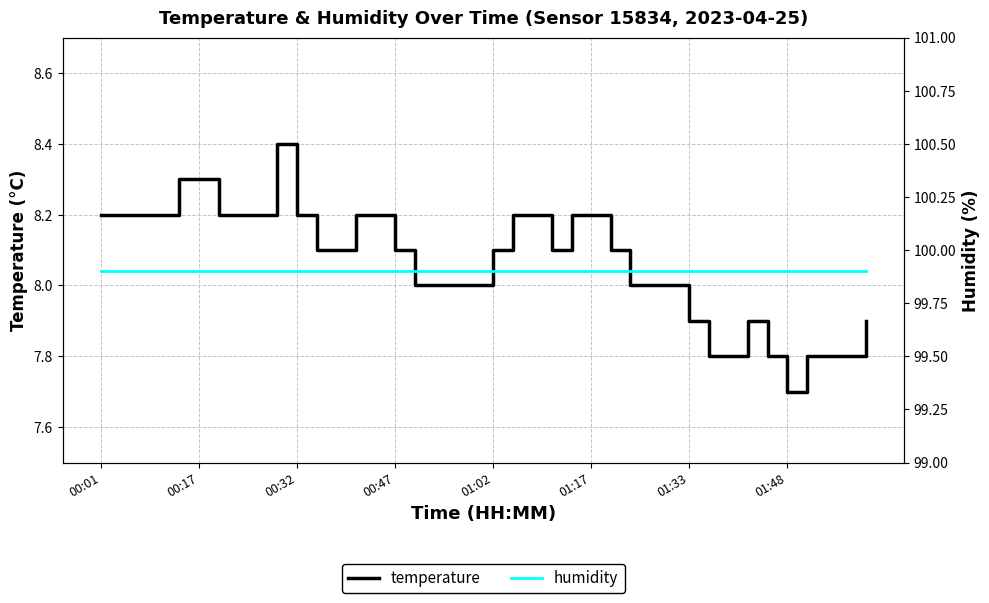

True or false: temperature has a value of 5.3 at 11.

False